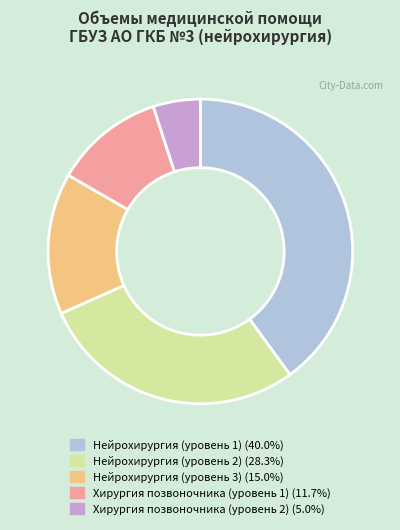

What is the ratio of the value at Нейрохирургия (уровень 2) (28.3%) to the value at Нейрохирургия (уровень 1) (40.0%)?

0.7